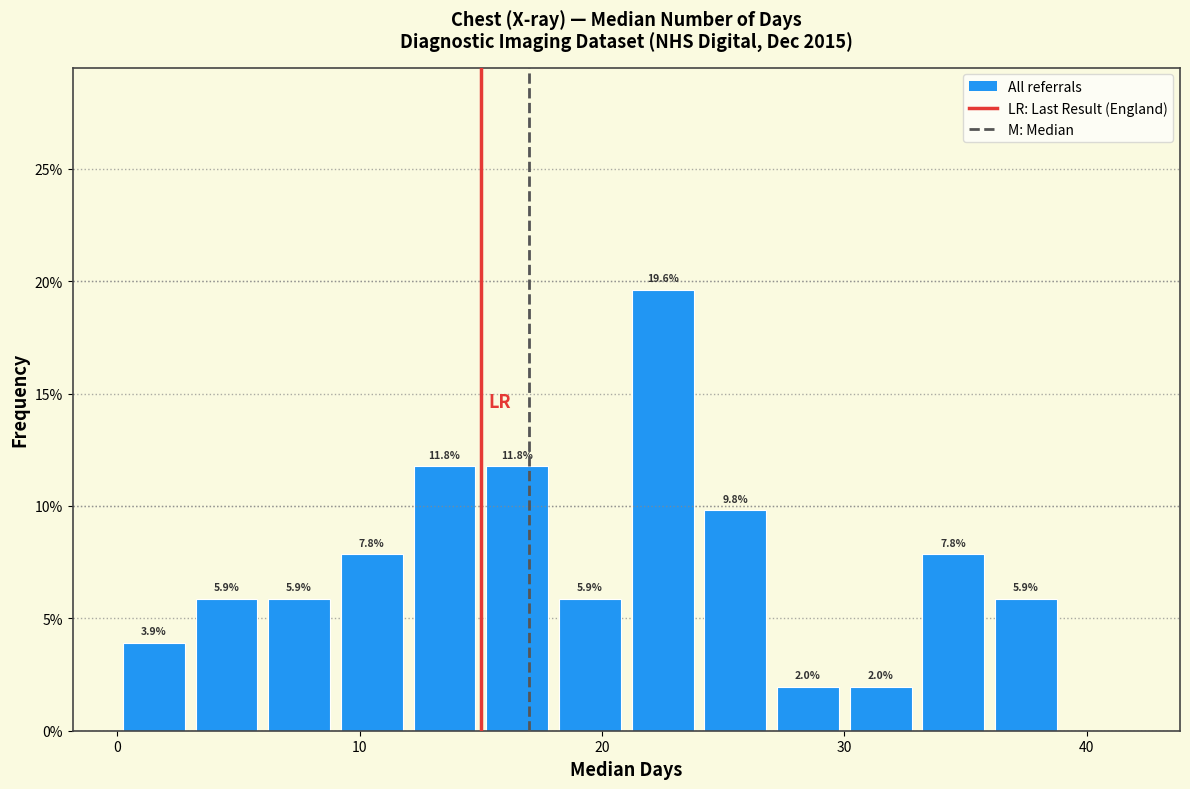

Read against the x-axis, roughly where is the centre of the tallest bar?

23